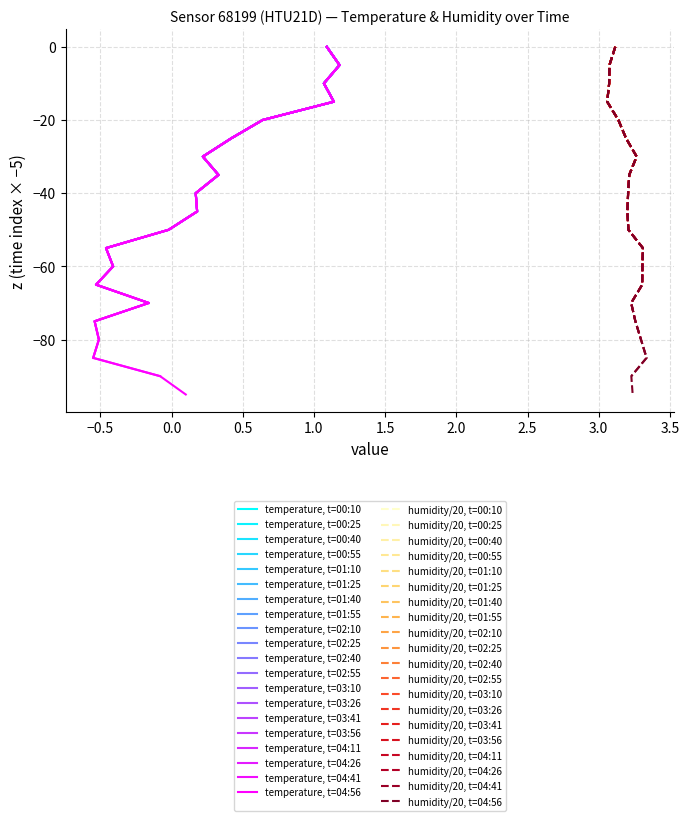

At which label is temperature closest to 0?

02:40